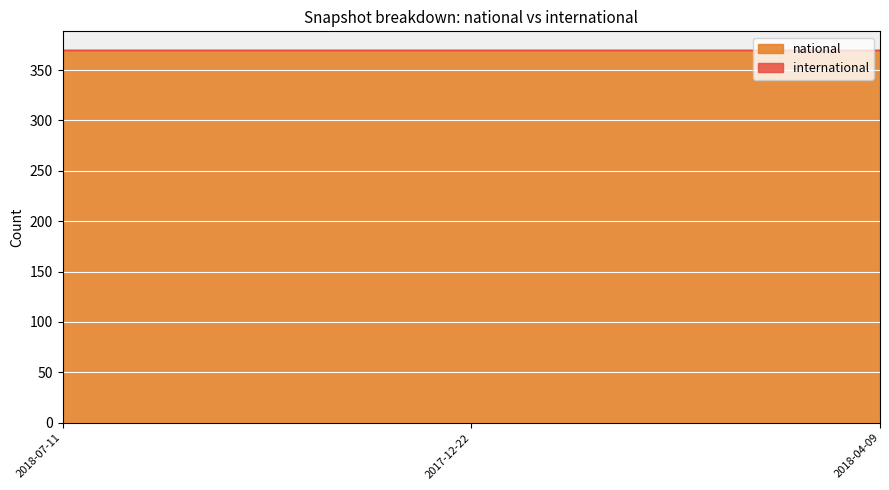

Which has a higher value, 2018-04-09 or 2018-07-11?

2018-04-09